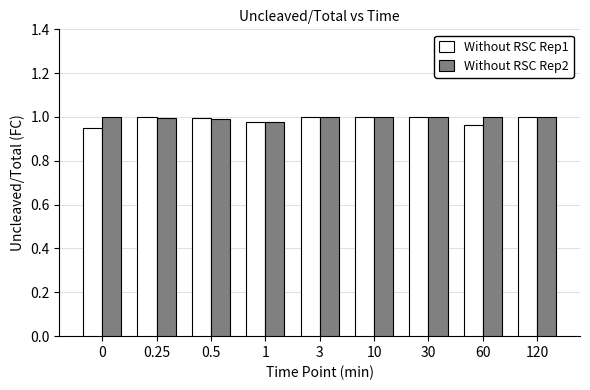

Which series has the widest spread of values?

Without RSC Rep1